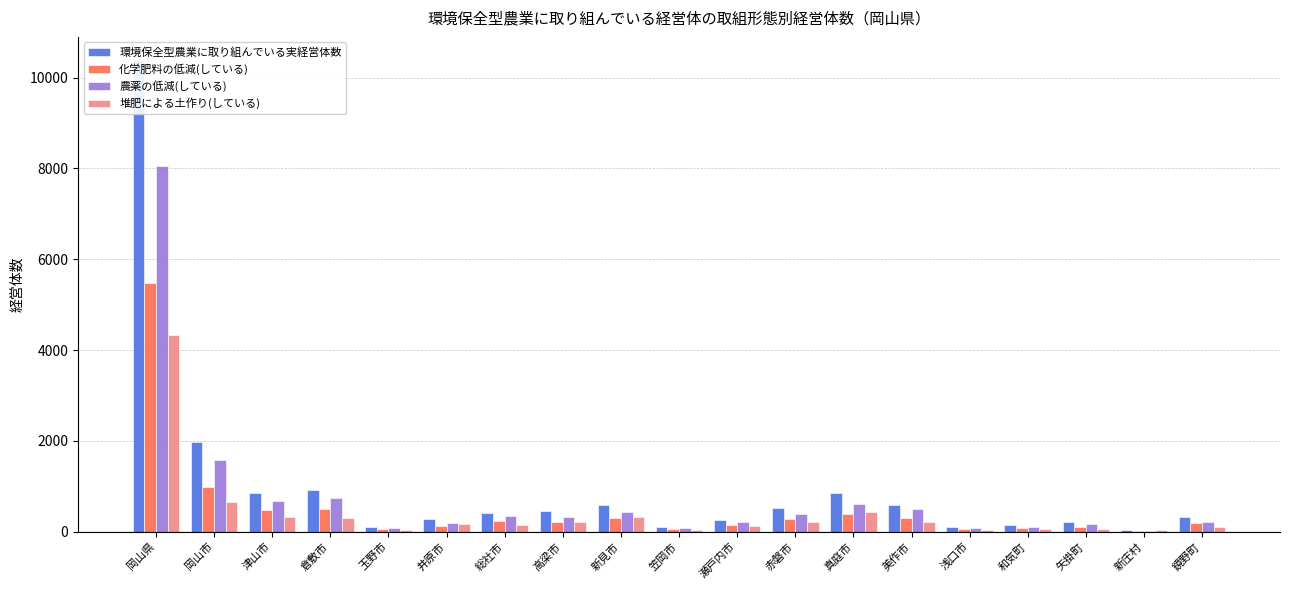

List the series in order of their overall mean, lowest first.

堆肥による土作り(している), 化学肥料の低減(している), 農薬の低減(している), 環境保全型農業に取り組んでいる実経営体数